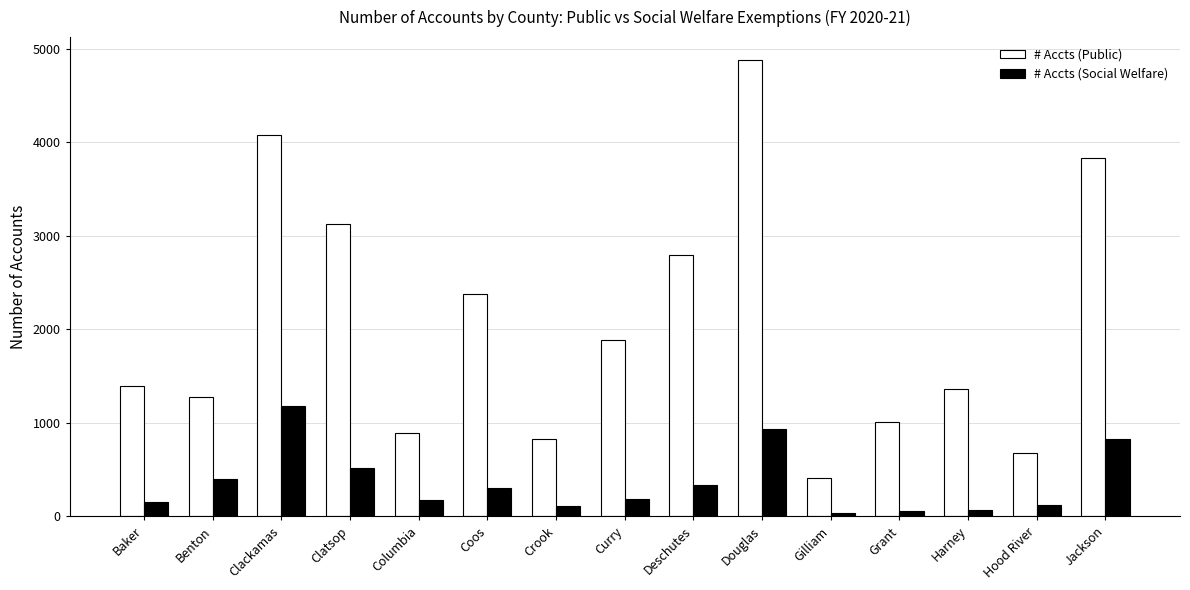

Which series has the widest spread of values?

# Accts (Public)